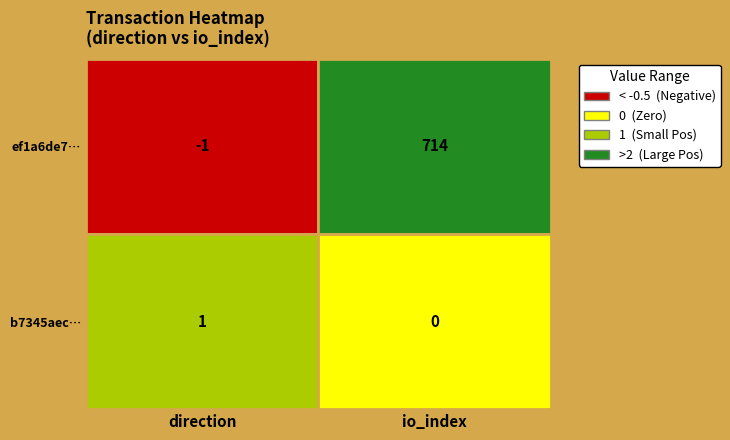

What is the sum of all b7345aec7f4969d9d5b44fc0f9feda0a900b519 values?

1